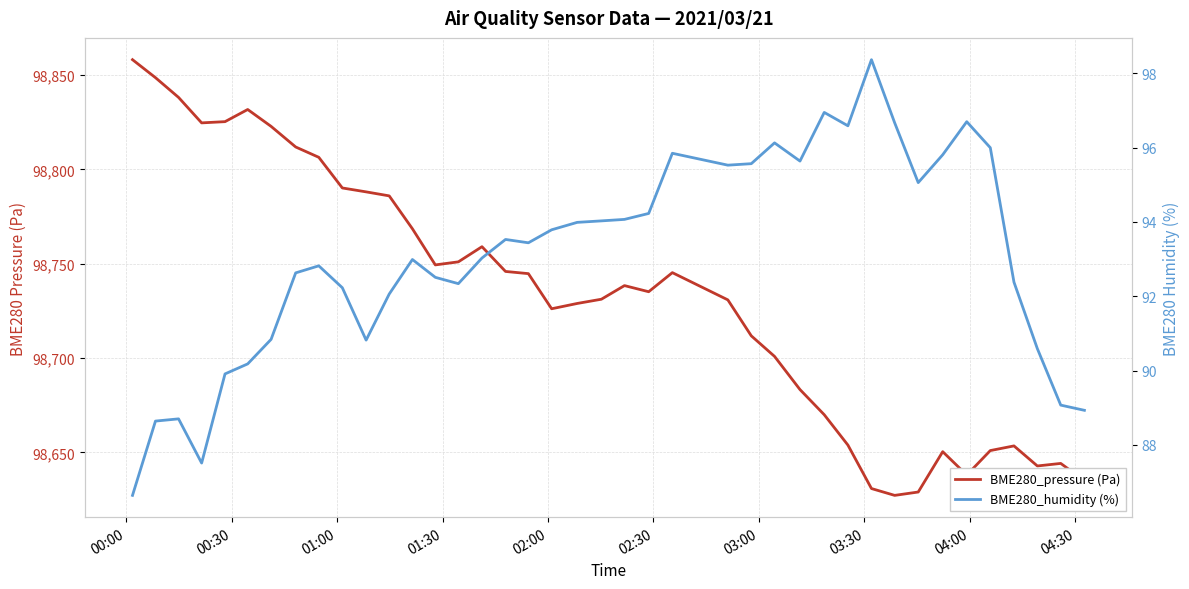

Does the chart display data point markers on the line(s)?

No